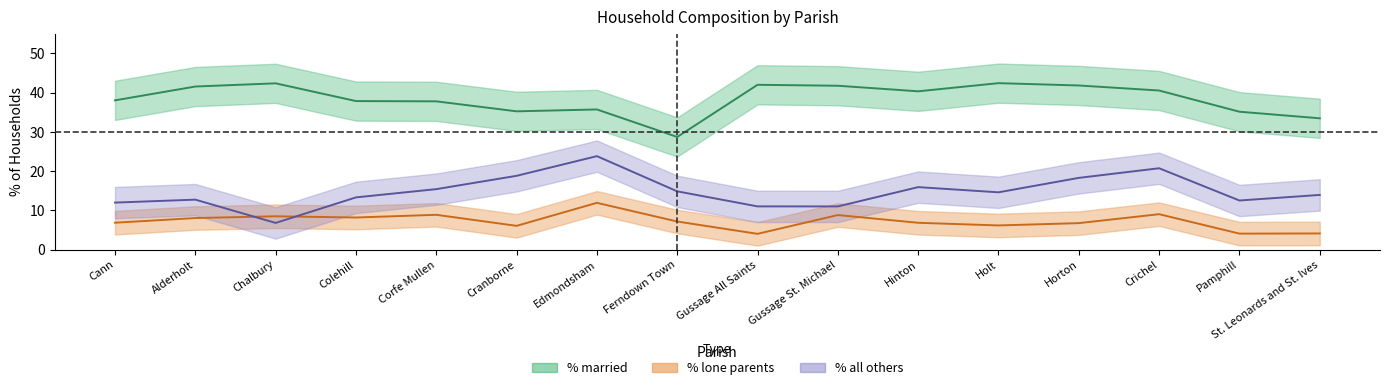

Does the chart have visible grid lines?

No